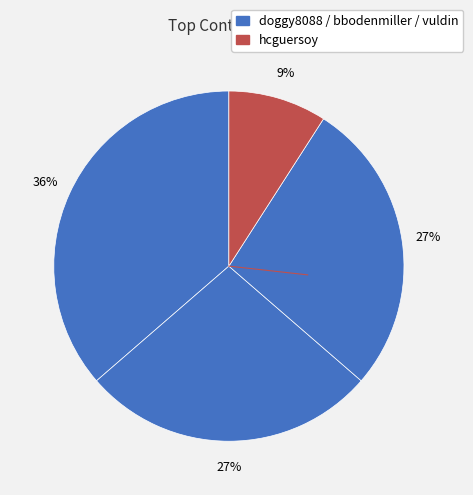

What is the largest slice in the pie chart?

doggy8088